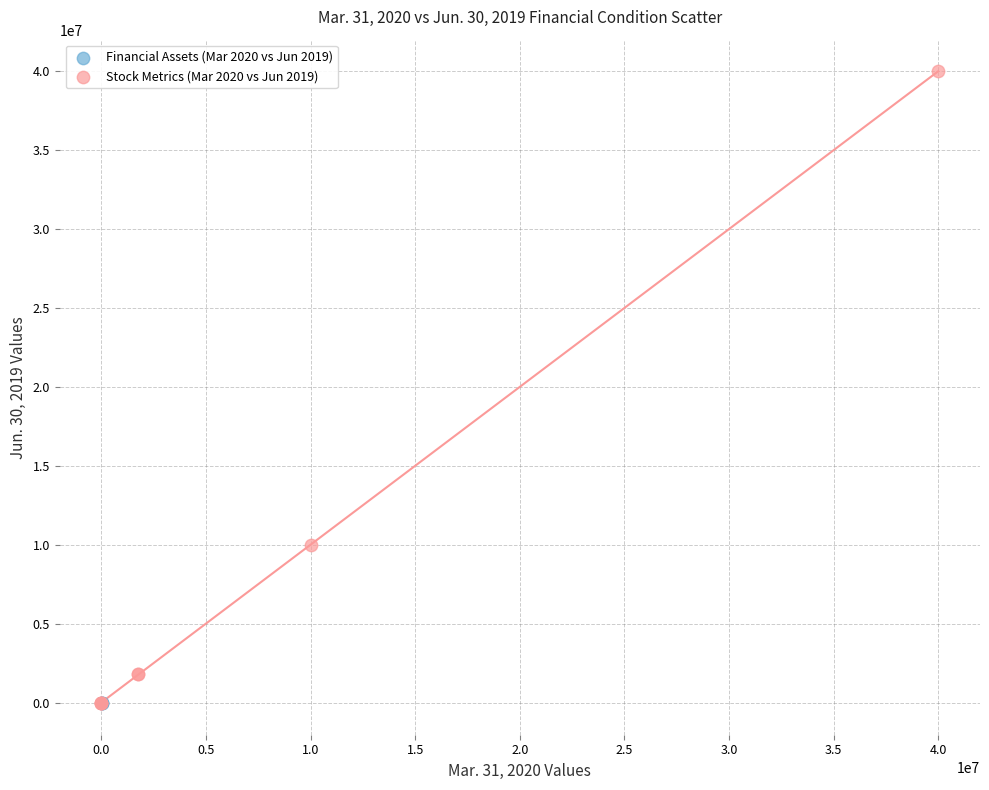

Which series contains the highest Y value?

Stock Metrics (Mar 2020 vs Jun 2019)